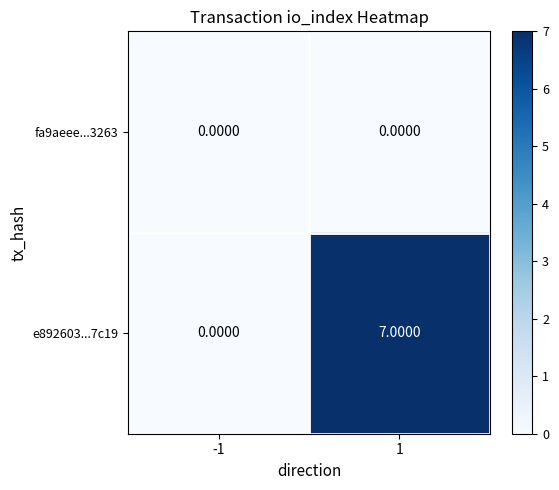

What is the sum of all e892603...7c19 values?

7